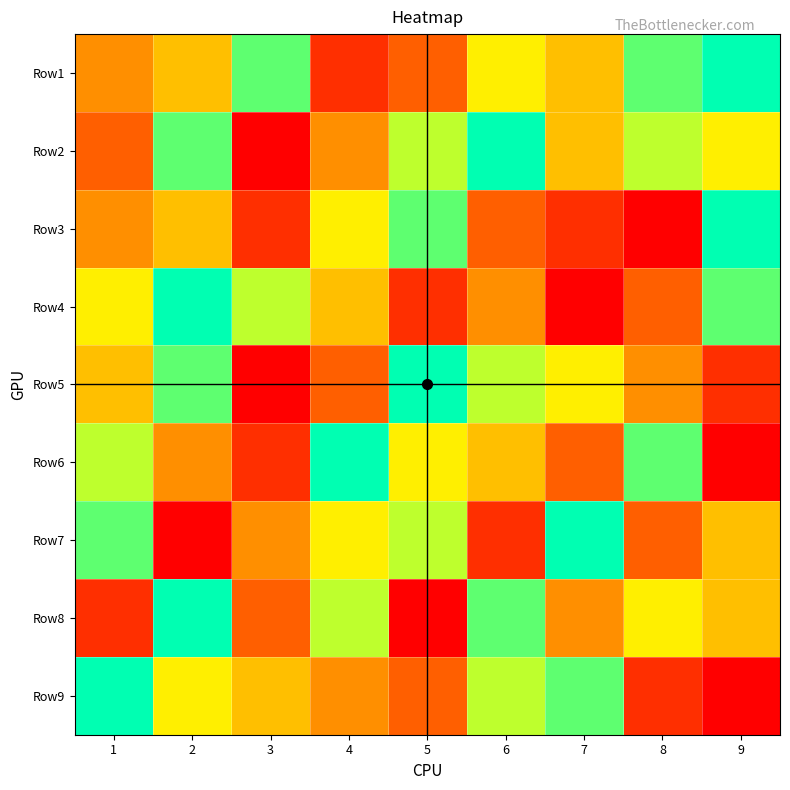

Rank the series by their maximum value, from highest to lowest.

Row1, Row2, Row3, Row4, Row5, Row6, Row7, Row8, Row9